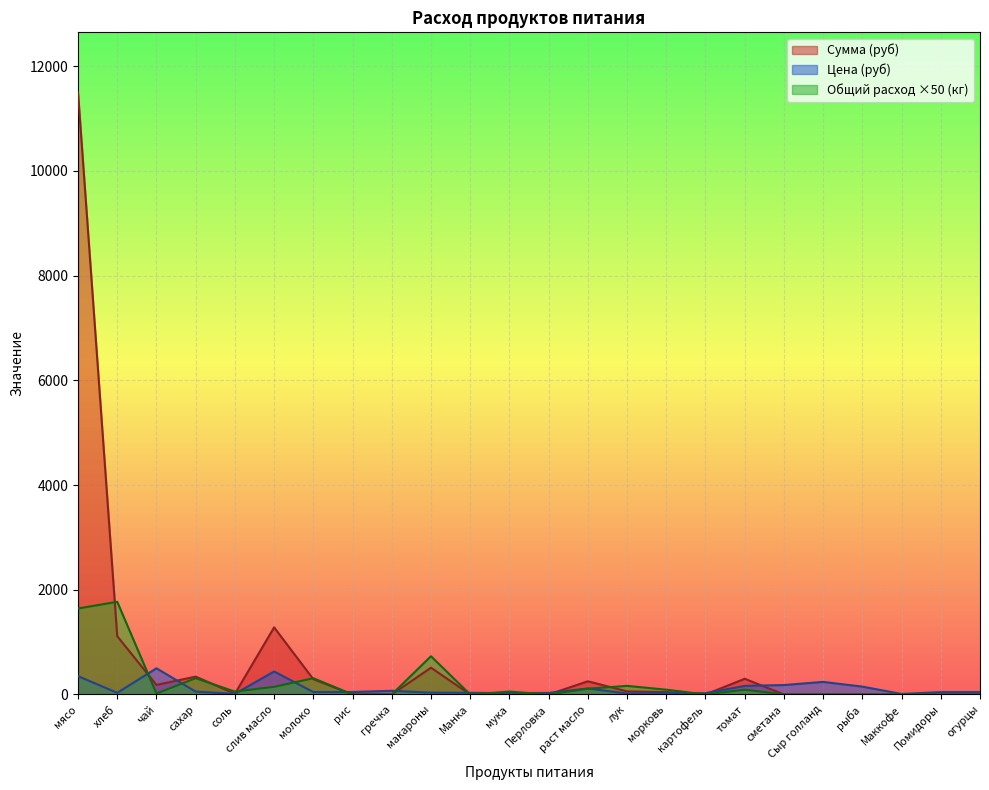

Reading left to right, extract all data points from this chart.

Цена: мясо=350.0	хлеб=31.4	чай=500.0	сахар=55.0	соль=12.0	слив масло=438.9	молоко=47.0	рис=47.0	гречка=70.0	макароны=35.0	Манка=32.0	мука=24.0	Перловка=30.0	раст масло=115.0	лук=18.0	морковь=25.0	картофель=25.0	томат=164.3	сметана=180.0	Сыр голланд=240.0	рыба=150.0	Маккофе=10.0	Помидоры=45.0	огурцы=45.0
Сумма: мясо=11497.5	хлеб=1112.8	чай=182.5	сахар=341.3	соль=13.1	слив масло=1281.6	молоко=291.6	рис=0.0	гречка=0.0	макароны=511.0	Манка=0.0	мука=26.3	Перловка=0.0	раст масло=251.8	лук=59.1	морковь=45.6	картофель=0.0	томат=299.8	сметана=0.0	Сыр голланд=0.0	рыба=0.0	Маккофе=0.0	Помидоры=0.0	огурцы=0.0
Общий расход: мясо=1642.5	хлеб=1770.2	чай=18.2	сахар=310.2	соль=54.8	слив масло=146.0	молоко=310.2	рис=0.0	гречка=0.0	макароны=730.0	Манка=0.0	мука=54.8	Перловка=0.0	раст масло=109.5	лук=164.2	морковь=91.2	картофель=0.0	томат=91.2	сметана=0.0	Сыр голланд=0.0	рыба=0.0	Маккофе=0.0	Помидоры=0.0	огурцы=0.0